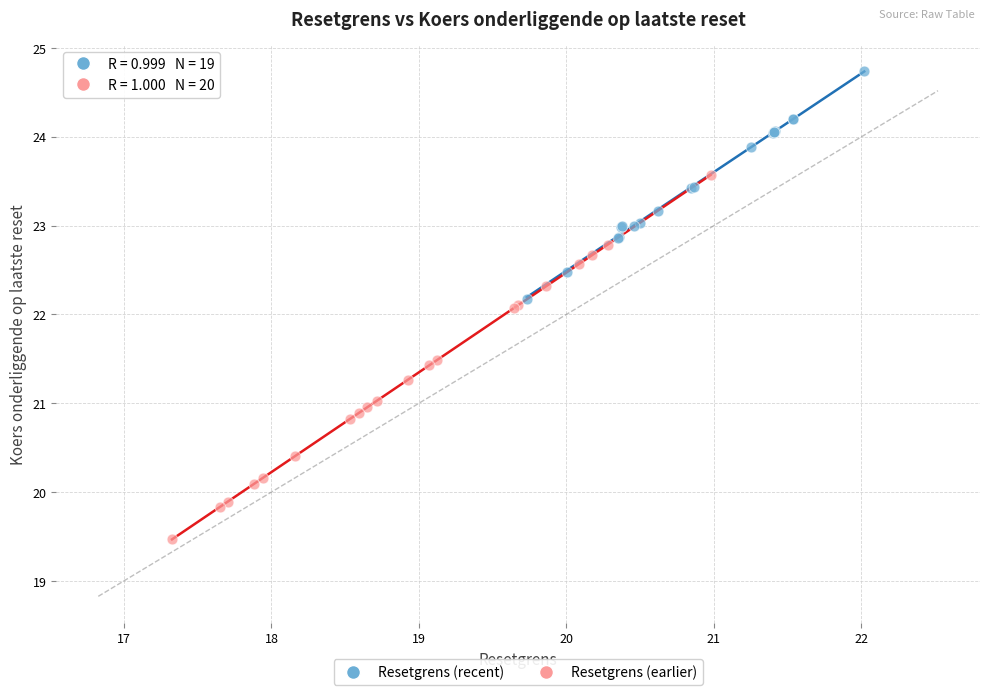

Which series reaches the maximum Y coordinate?

Resetgrens (recent)